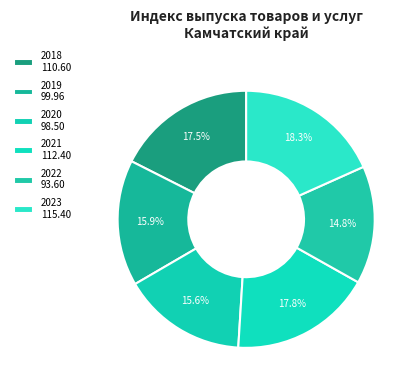

Is there any slice that represents more than half of the pie?

No